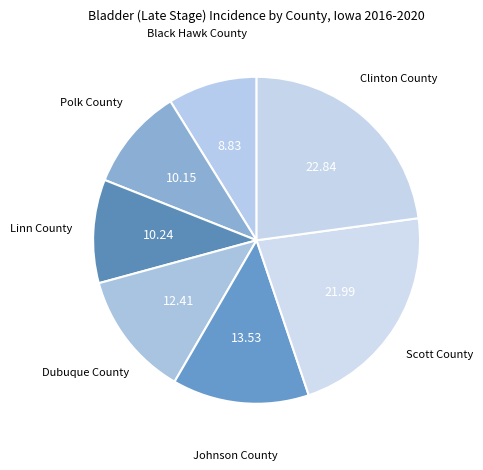

What is the largest slice in the pie chart?

Clinton County